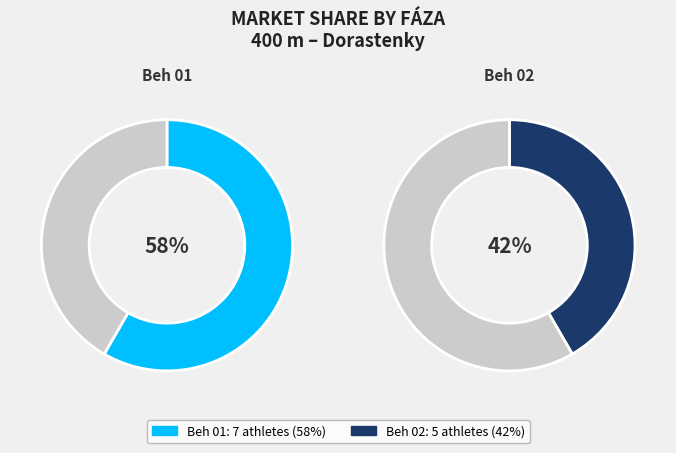

What percentage is the Beh 01 slice, to the nearest percent?

58%